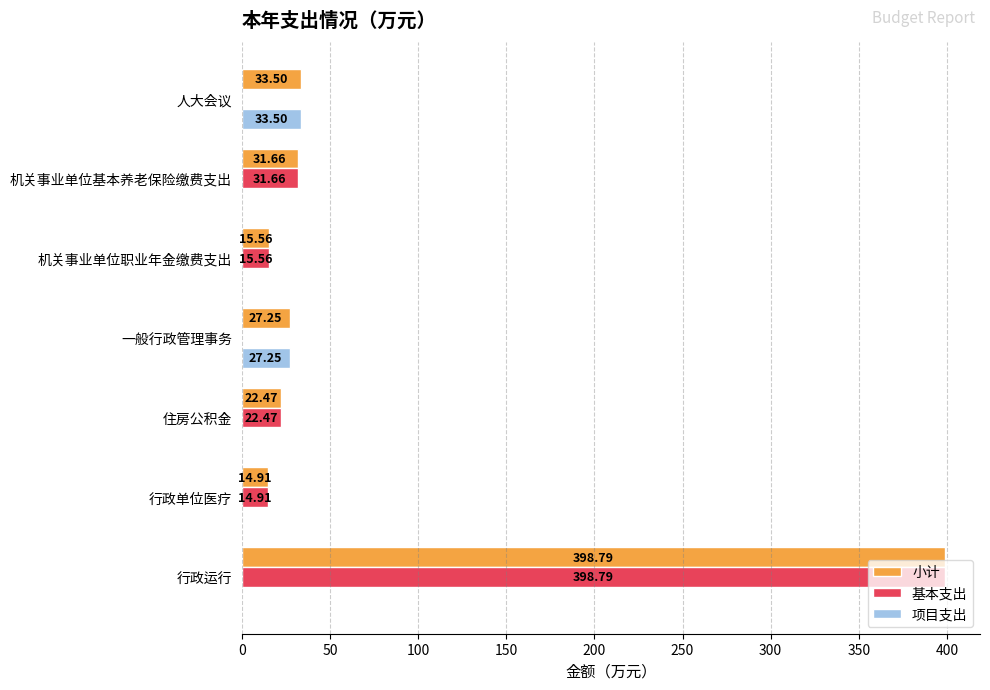

Which label corresponds to the largest value in the chart?

行政运行